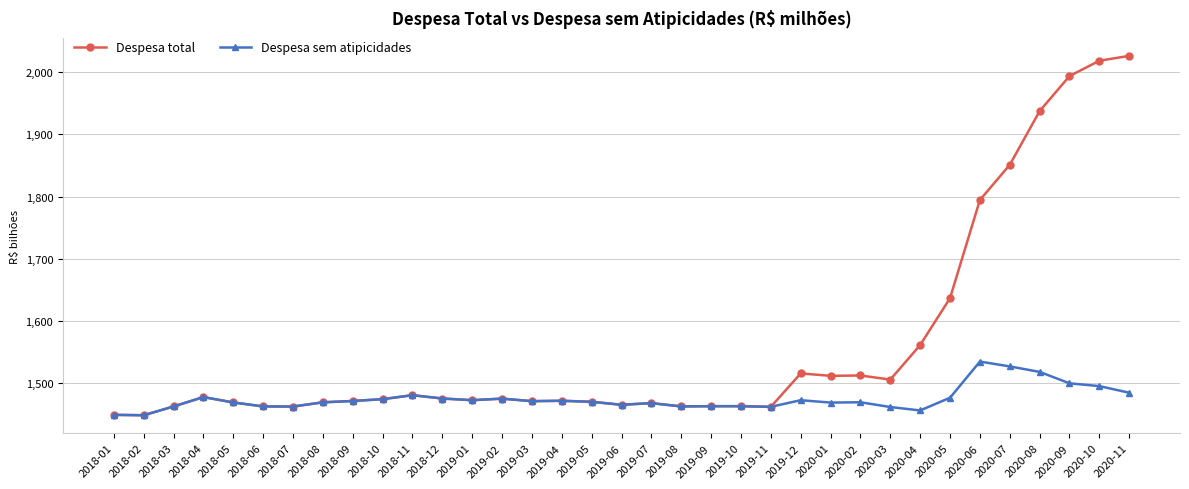

Count the number of data series in this chart.

2